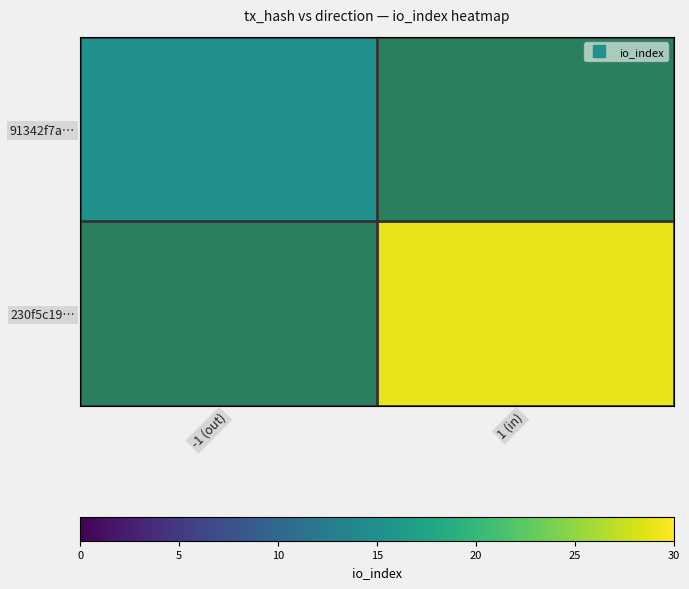

Which label corresponds to the smallest value in the chart?

-1 (out)